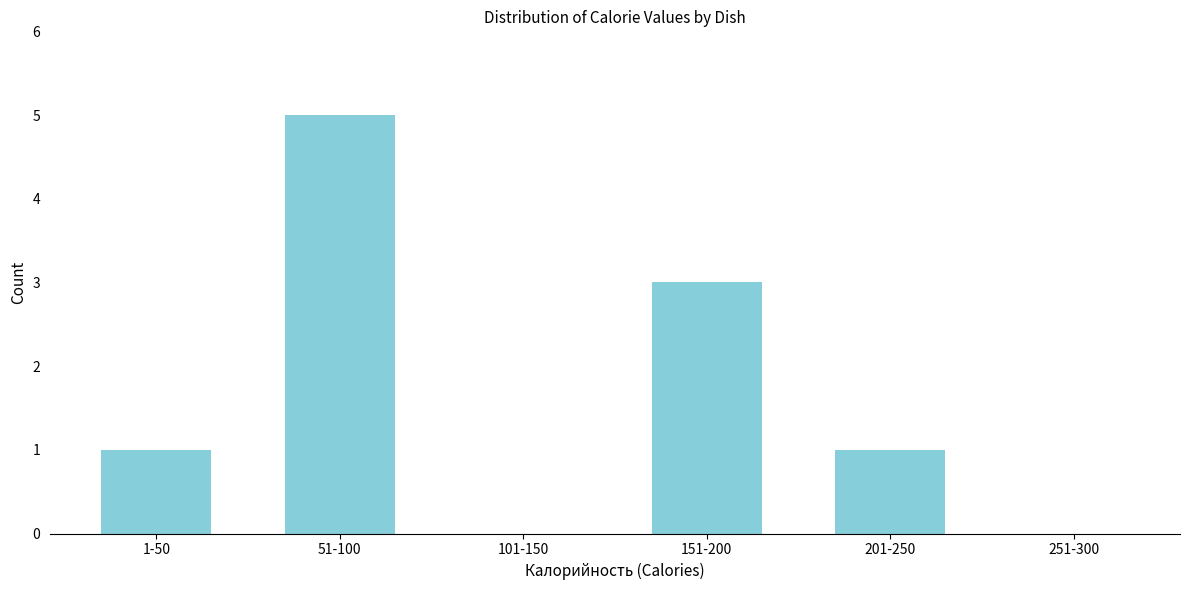

Reading left to right, extract all data points from this chart.

1-50=1	51-100=5	101-150=0	151-200=3	201-250=1	251-300=0